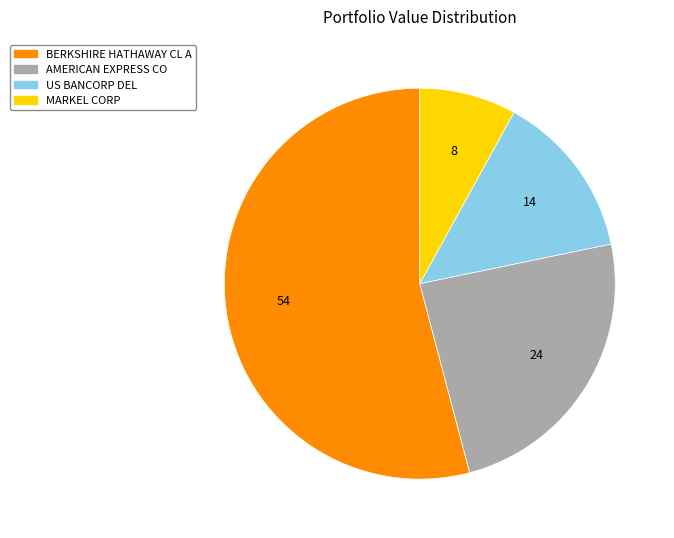

Which slice represents more than half of the pie?

BERKSHIRE HATHAWAY CL A